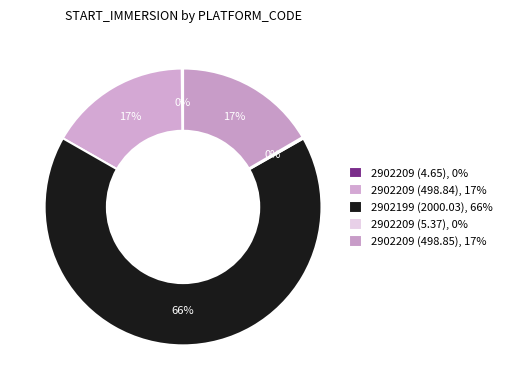

Combined, what portion of the pie is 2902209 (498.84) and 2902209 (4.65)?

16.7%